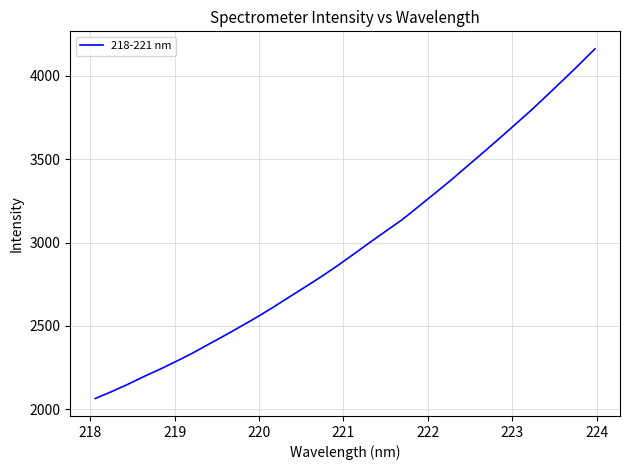

What is the smallest value displayed?

2065.8